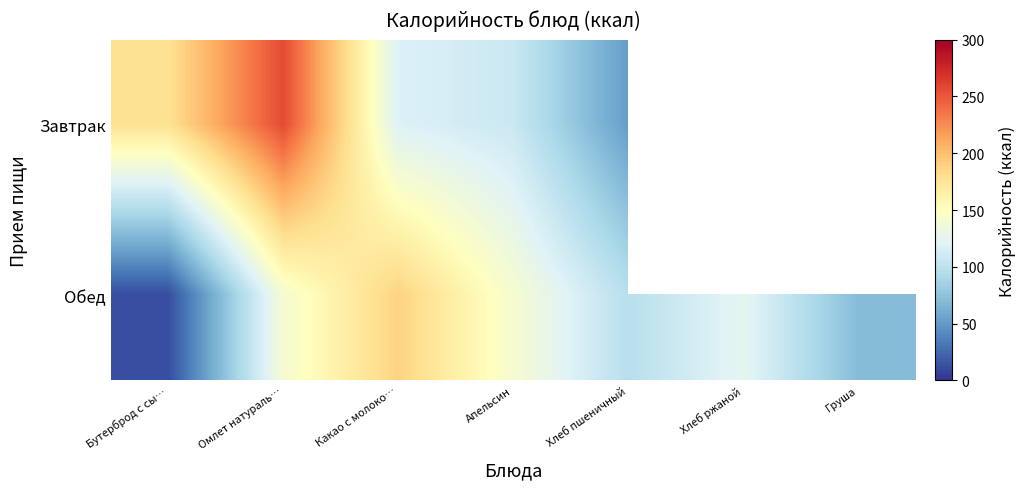

The Завтрак series shows 256.6 at Омлет натураль…. True or false?

True